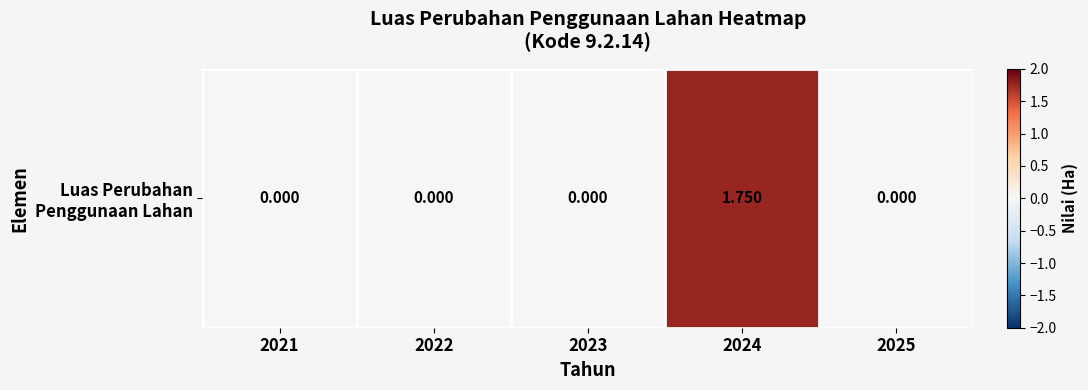

Which category has the highest value across all series?

2024